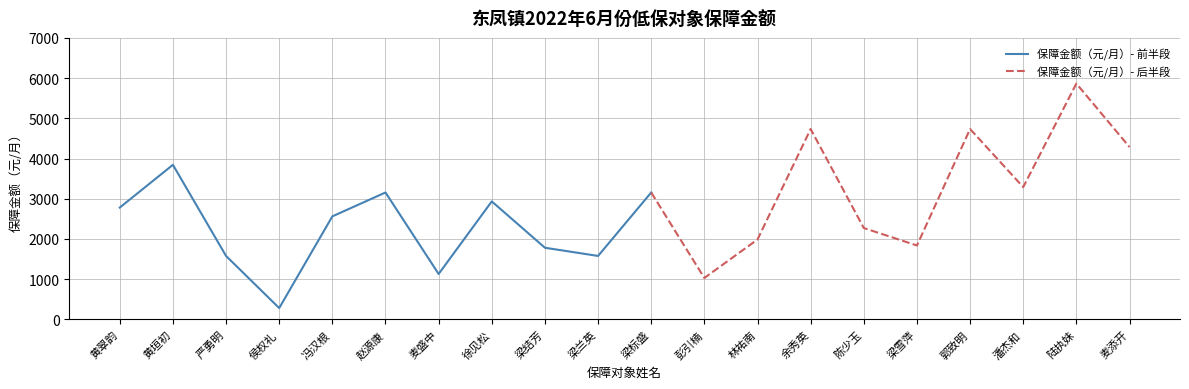

What is the value of the 17th point from the left?

4734